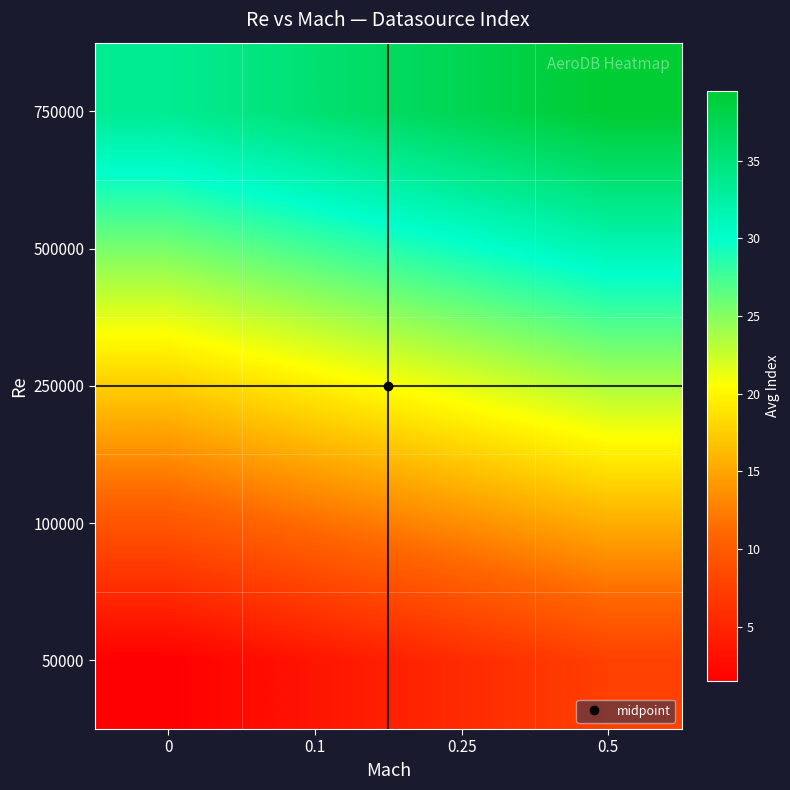

Reading left to right, transcribe all the data shown in this chart.

50000: 0=1.5	0.1=3.5	0.25=5.5	0.5=7.5
100000: 0=9.5	0.1=11.5	0.25=13.5	0.5=15.5
250000: 0=17.5	0.1=19.5	0.25=21.5	0.5=23.5
500000: 0=25.5	0.1=27.5	0.25=29.5	0.5=31.5
750000: 0=33.5	0.1=35.5	0.25=37.5	0.5=39.5